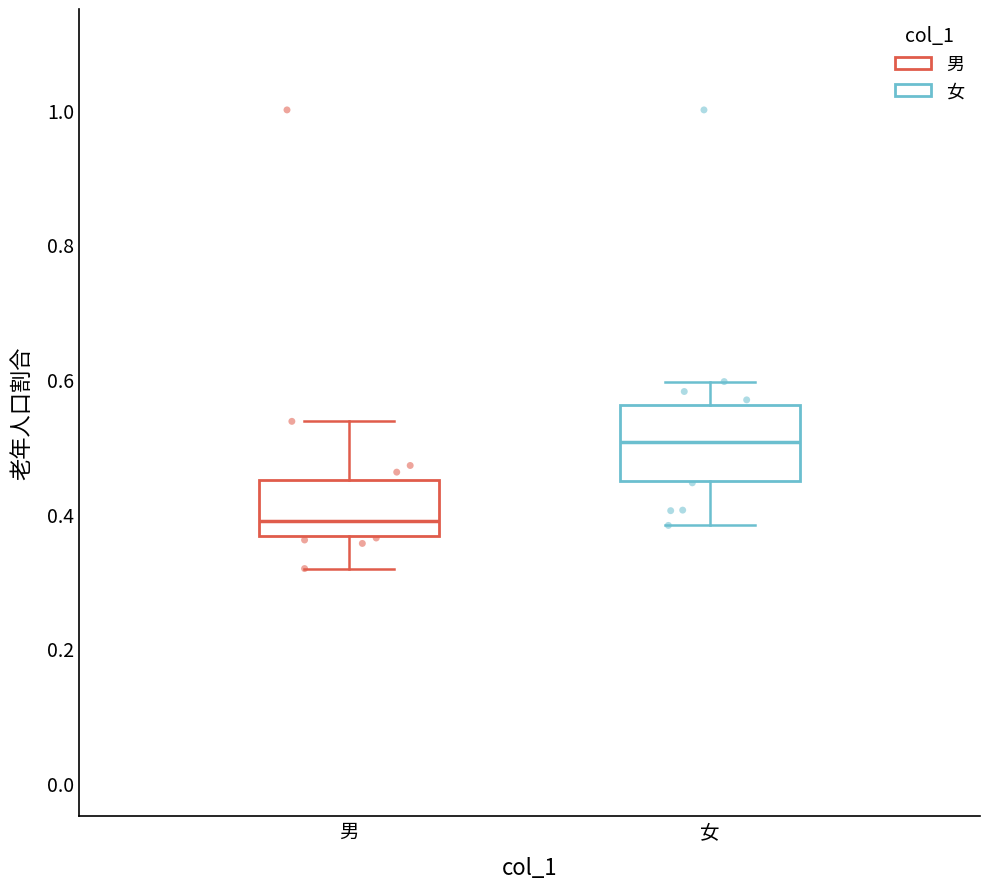

Reading left to right, read every box against the y-axis: the position of its median line, the range the box covers, and the ends of its whiskers. The values are not printed on the chart, so give them approximately, as read against the axis.

男: median 0.38, box 0.36 to 0.46, whiskers 0.32 to 0.54
女: median 0.50, box 0.44 to 0.56, whiskers 0.38 to 0.60